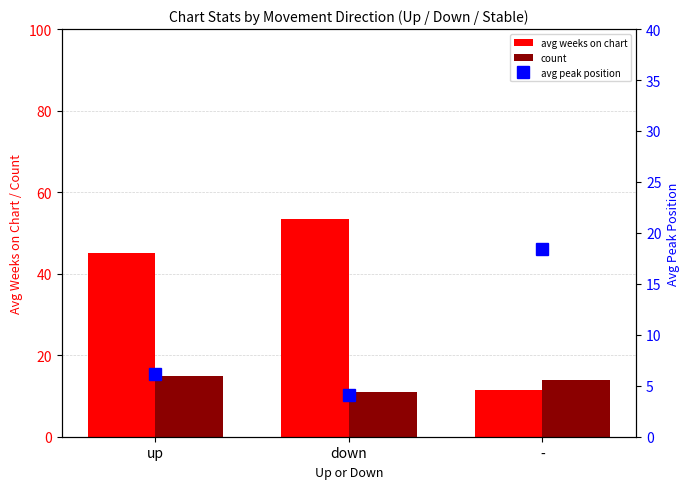

Rank the series by their maximum value, from lowest to highest.

count, avg peak position, avg weeks on chart